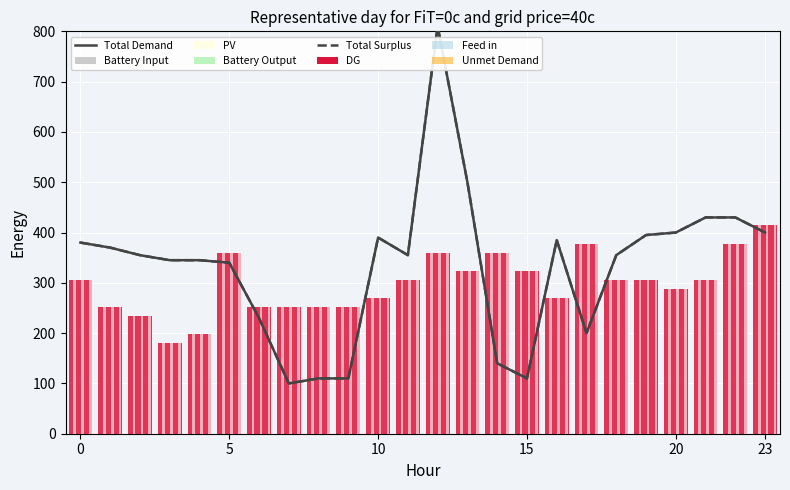

What is the difference between the Total Demand values at 23 and 0?

20